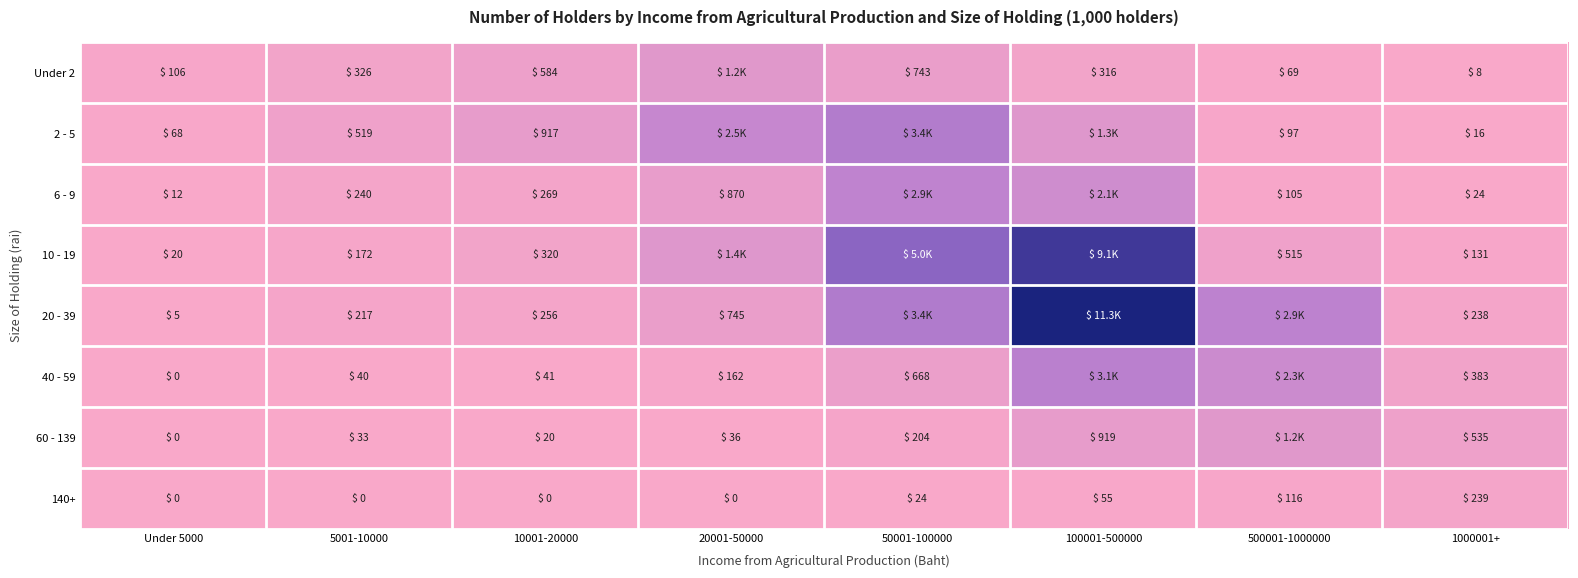

What is the difference between the 60 - 139 values at 10001-20000 and 50001-100000?

183.7